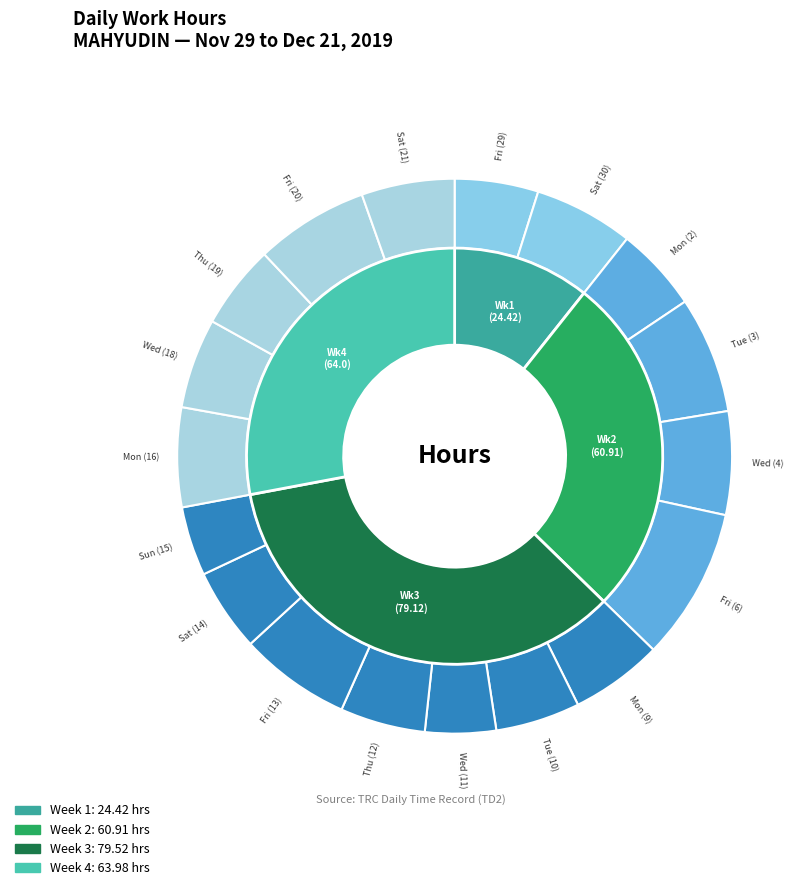

True or false: Thu (12) accounts for 5% of the total.

True